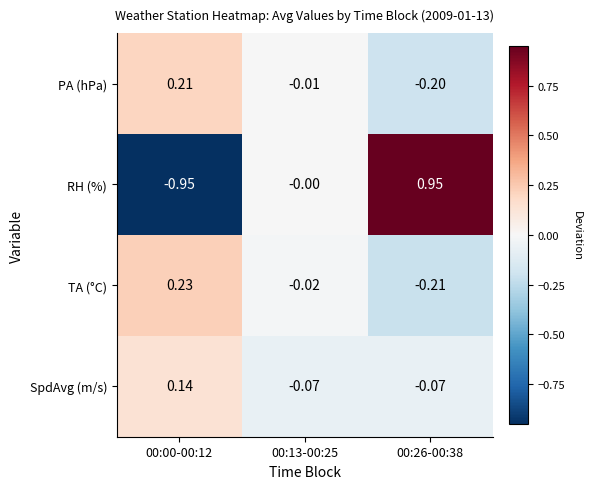

Between 00:13-00:25 and 00:26-00:38, which series saw the biggest shift?

RH (%)